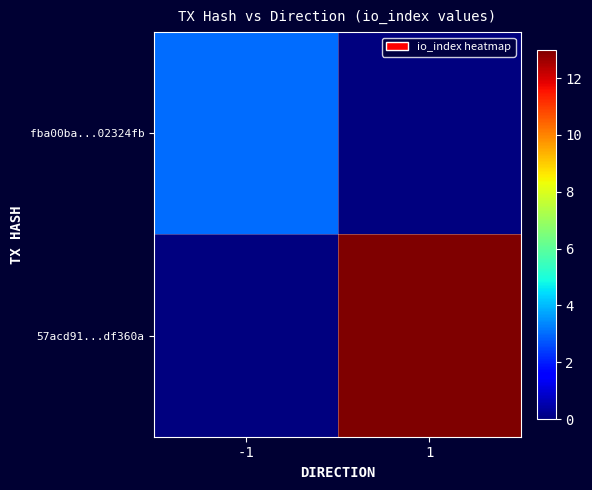

Between -1 and 1, which is larger?

-1